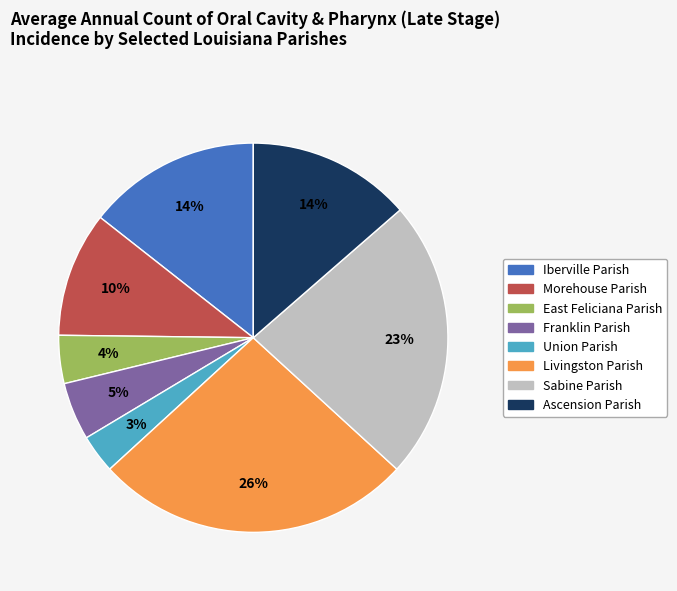

Between Ascension Parish and Franklin Parish, which is larger?

Ascension Parish